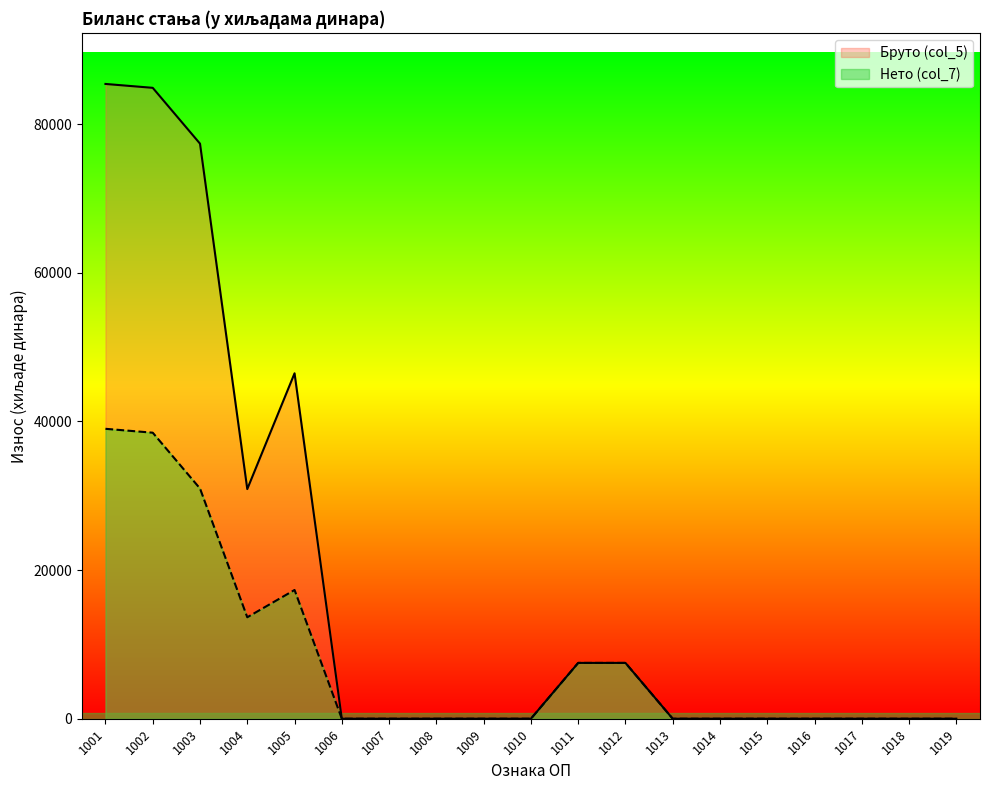

True or false: Нето (col_7) has more than 1 points higher than both neighbors.

False